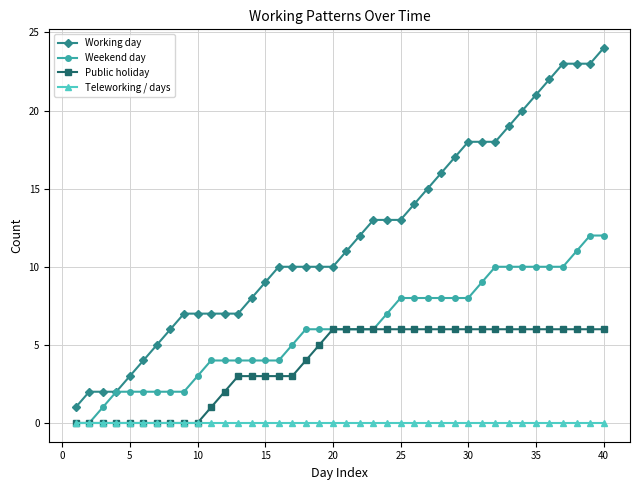

List the series in order of their overall mean, lowest first.

Teleworking / days, Public holiday, Weekend day, Working day